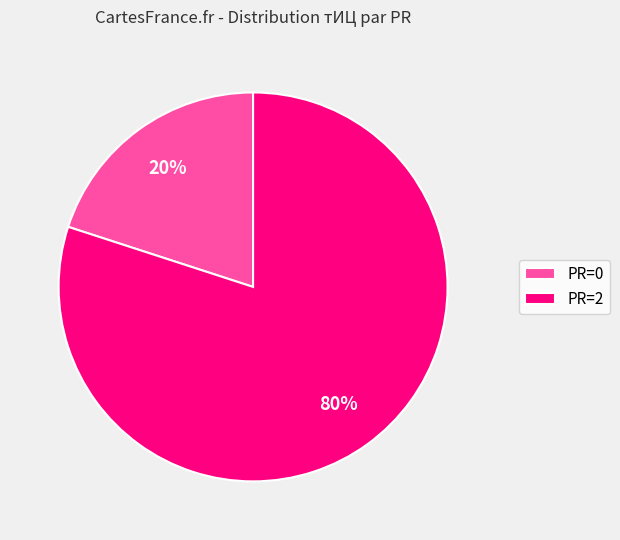

How many segments does this pie chart have?

2